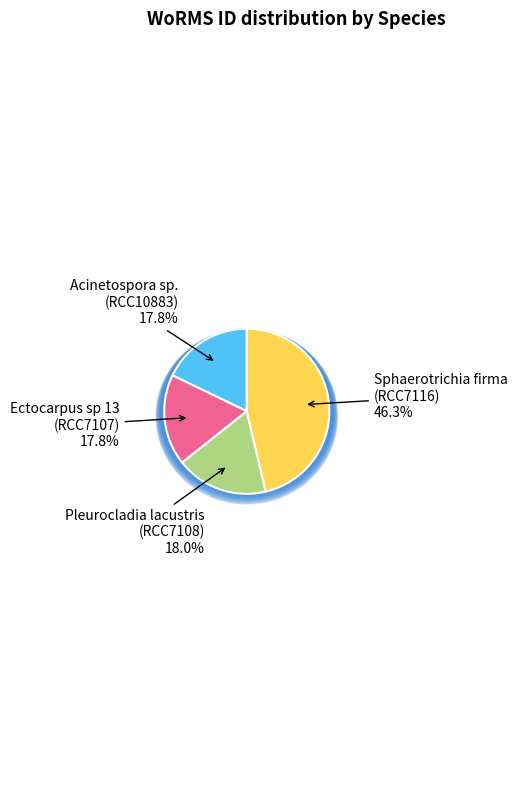

How many slices are in this pie chart?

4